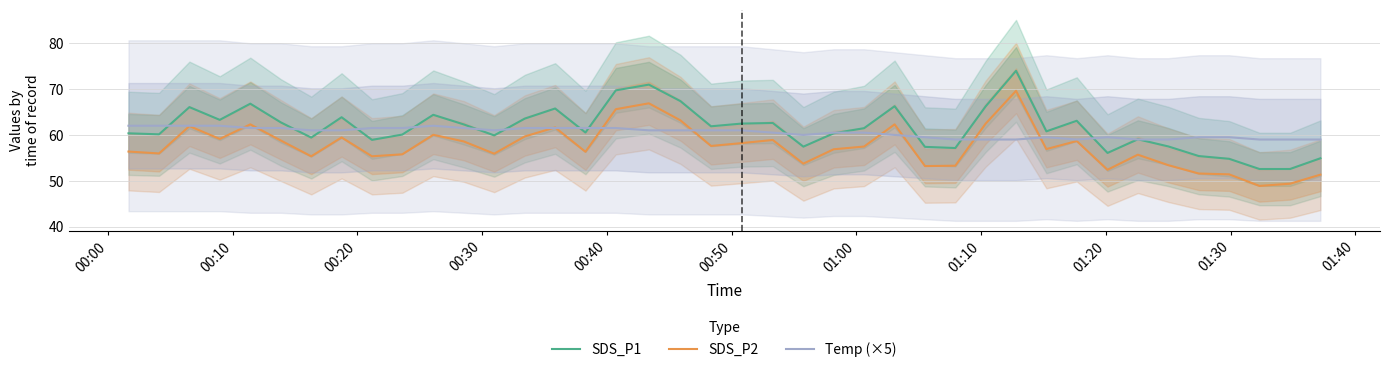

Does the chart display data point markers on the line(s)?

No